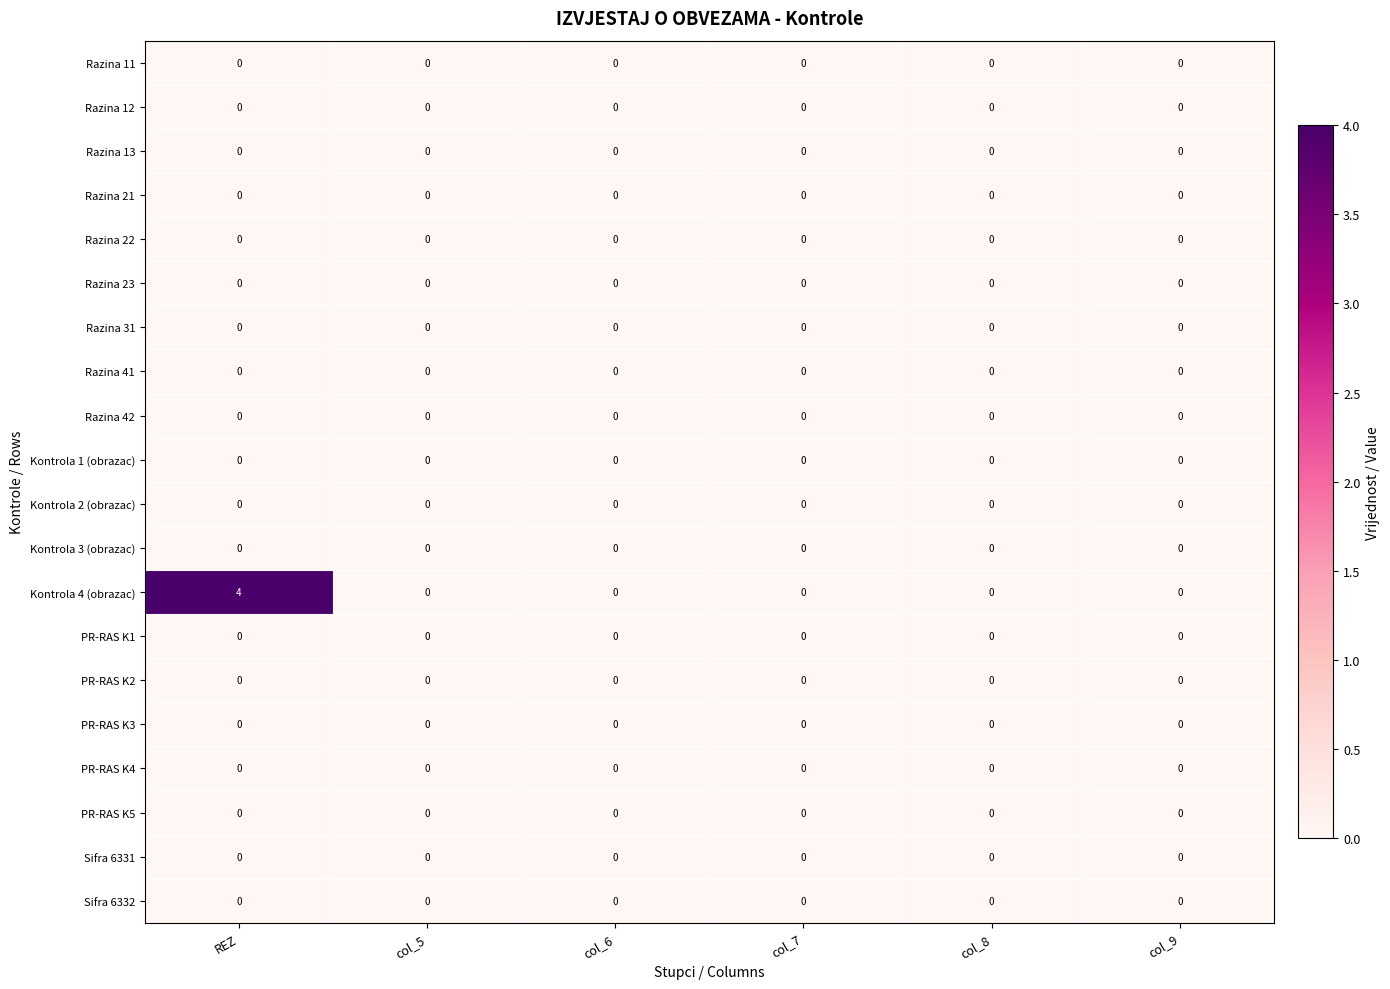

Which category has the highest value across all series?

REZ